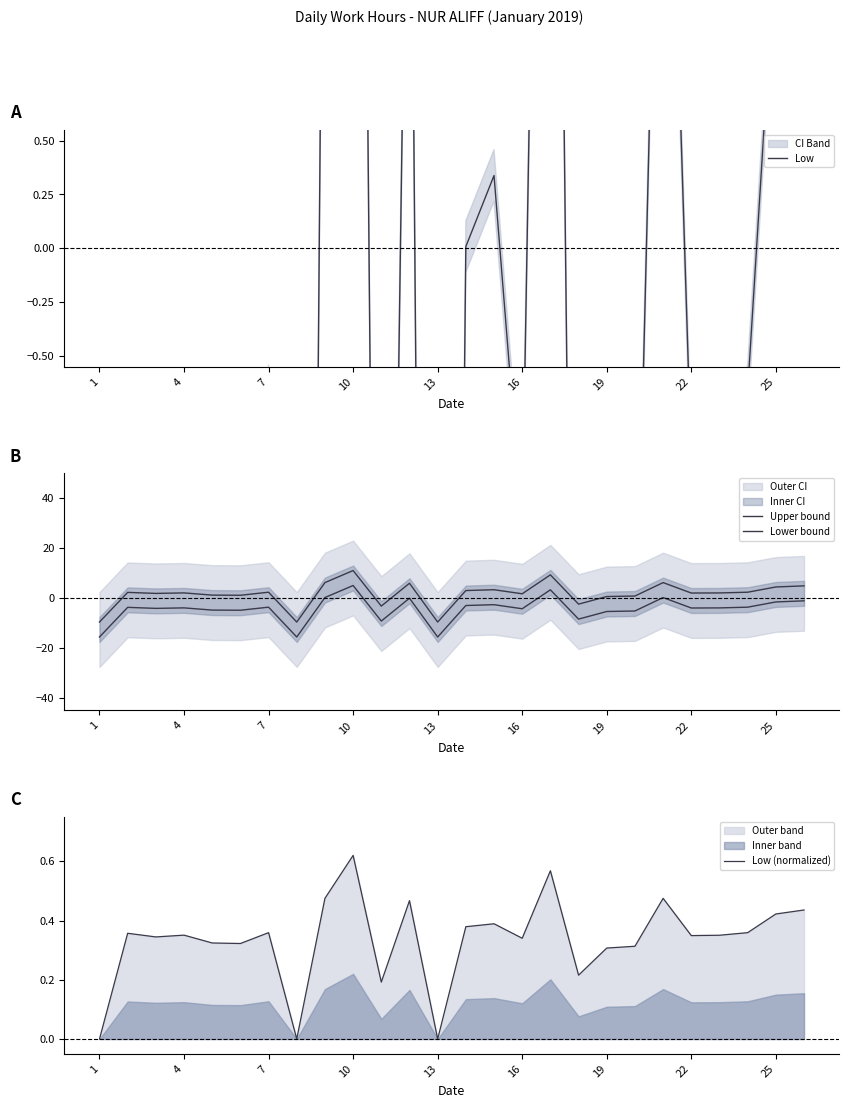

True or false: Low and Lower bound cross at least once.

False